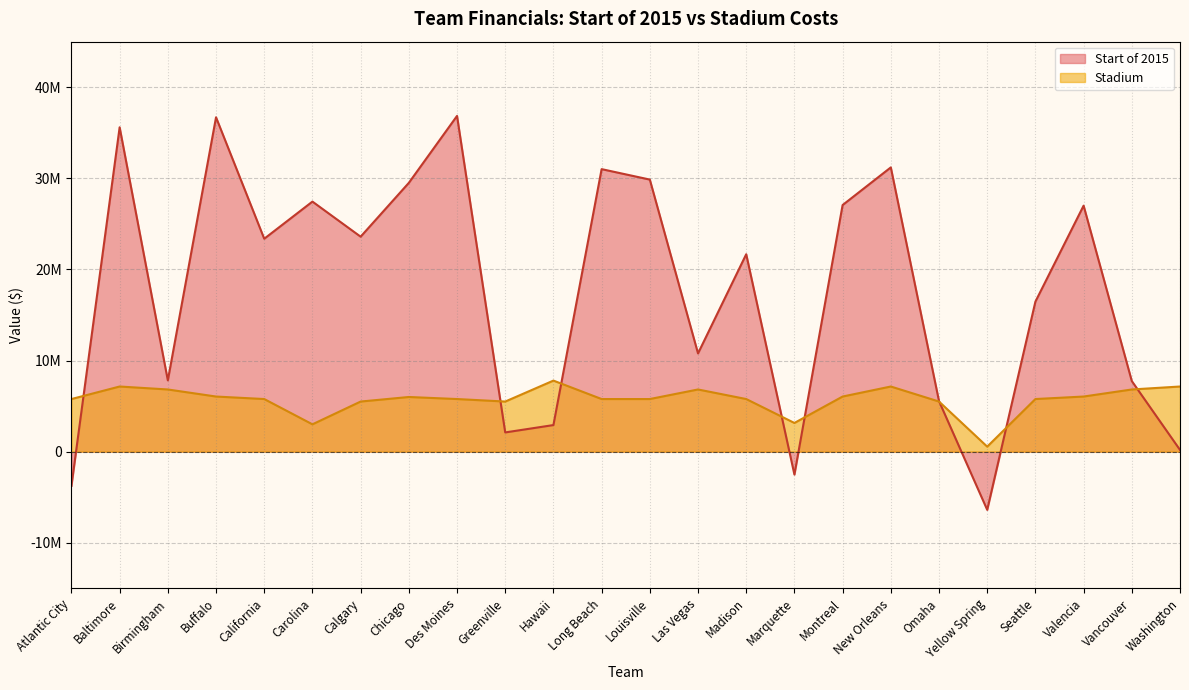

How many interior local valleys does the Start of 2015 series have?

7